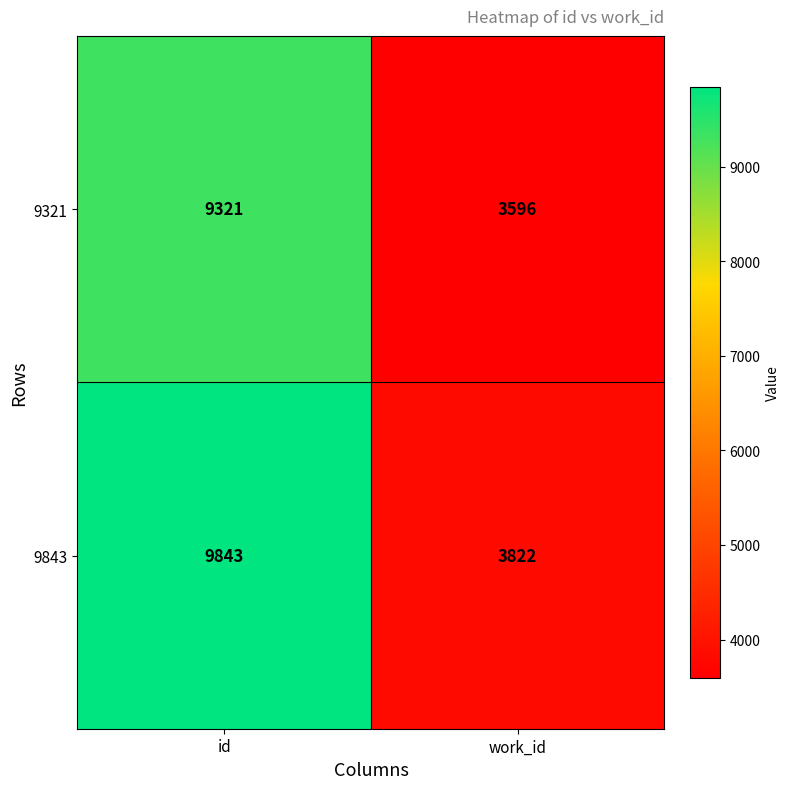

At which label is 9321 closest to 6458?

work_id